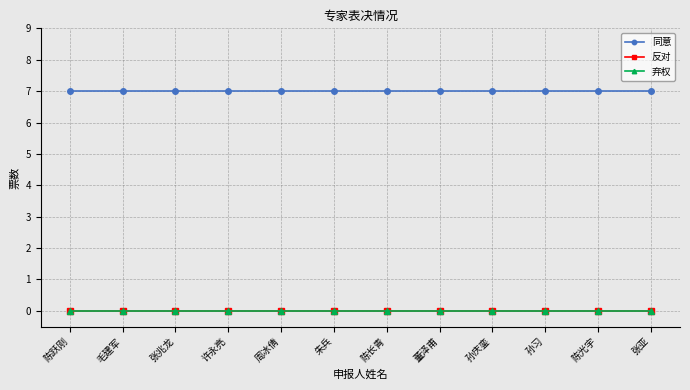

What is the value of the 同意 point at the 3rd from the left?

7